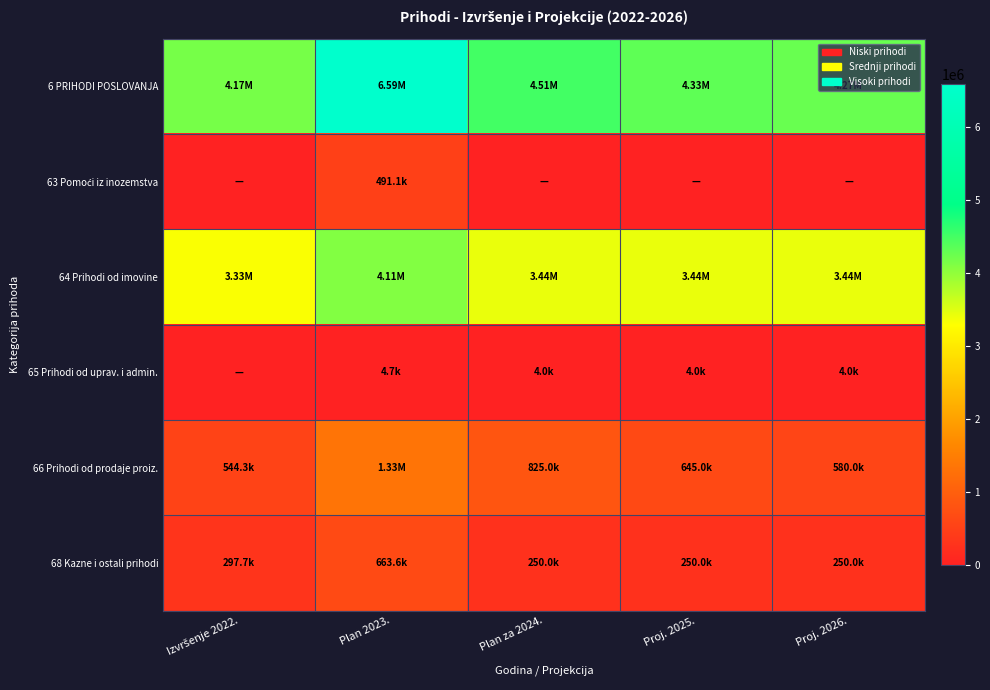

What is the greatest value displayed?

6592375.0